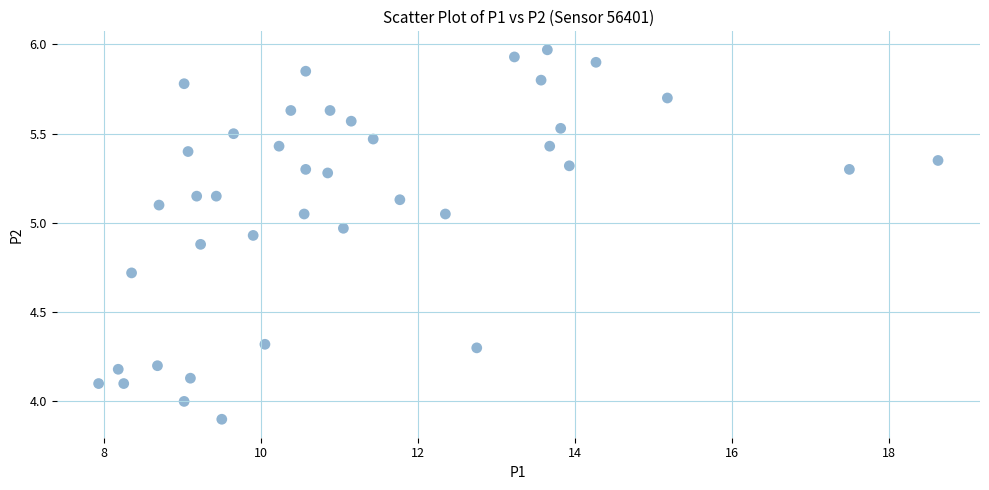

What is the range of X values (max minus min)?

10.7